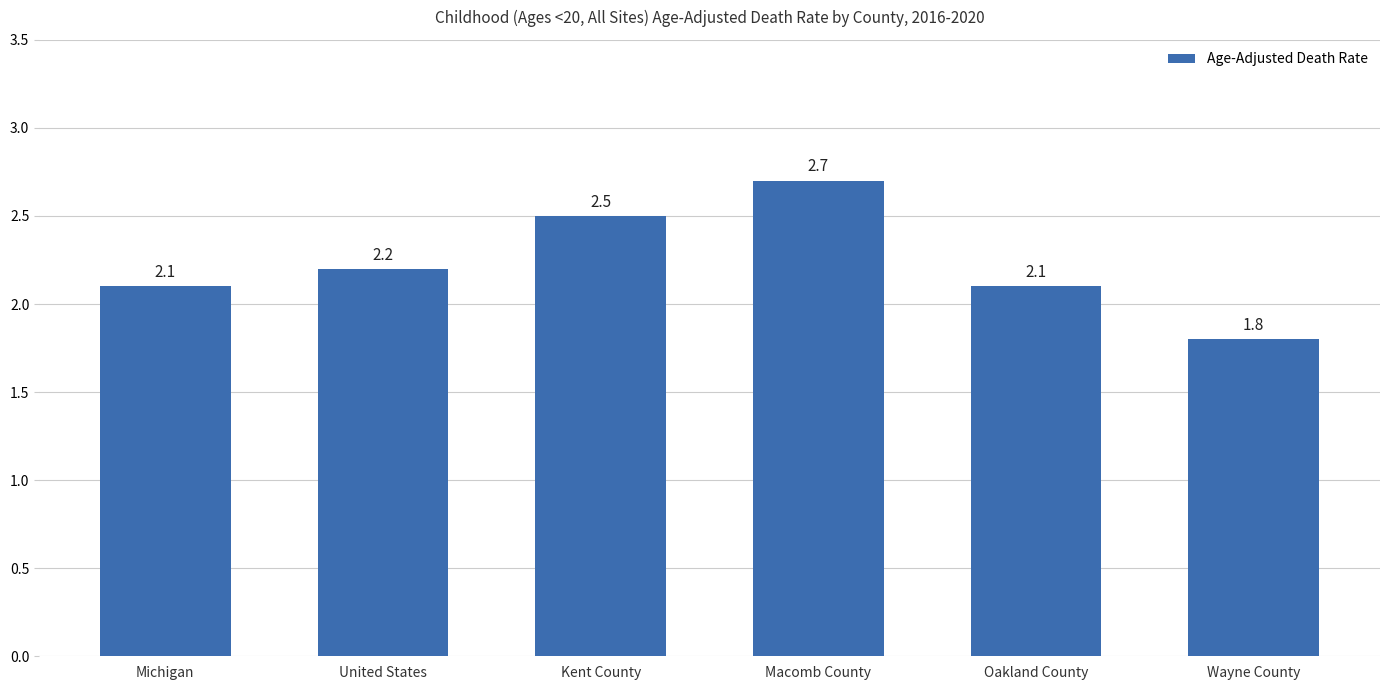

Does the chart contain any negative values?

No